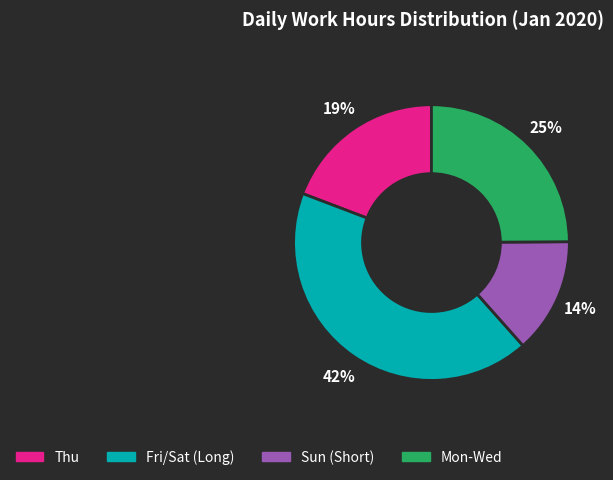

To the nearest percent, what is the average slice percentage?

25%